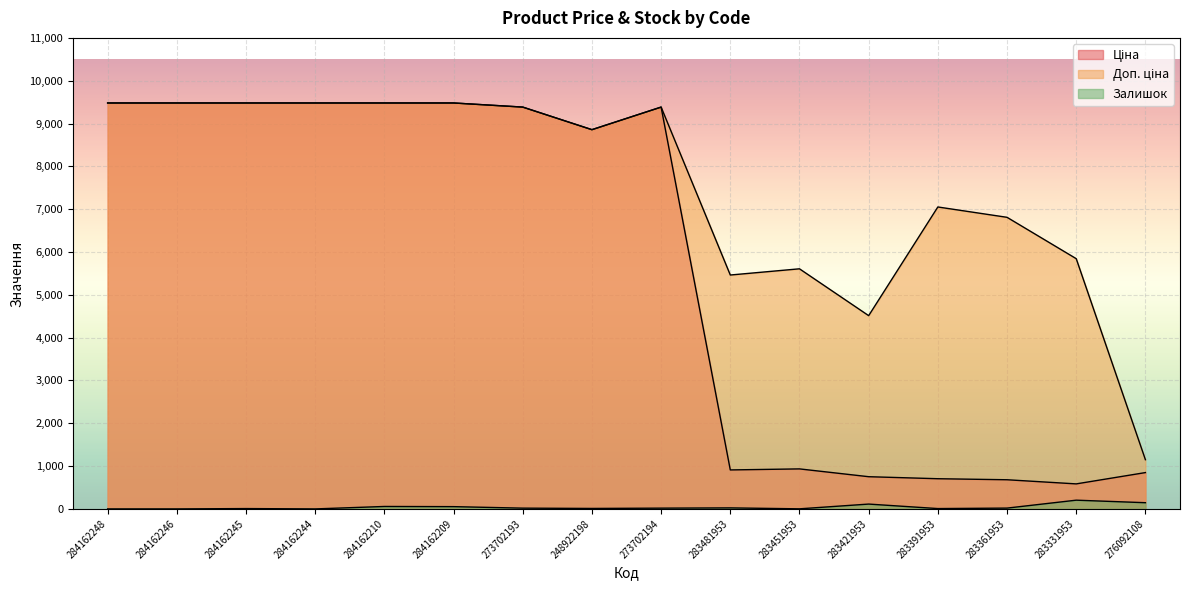

True or false: Доп. ціна has more than 2 interior local peaks.

True